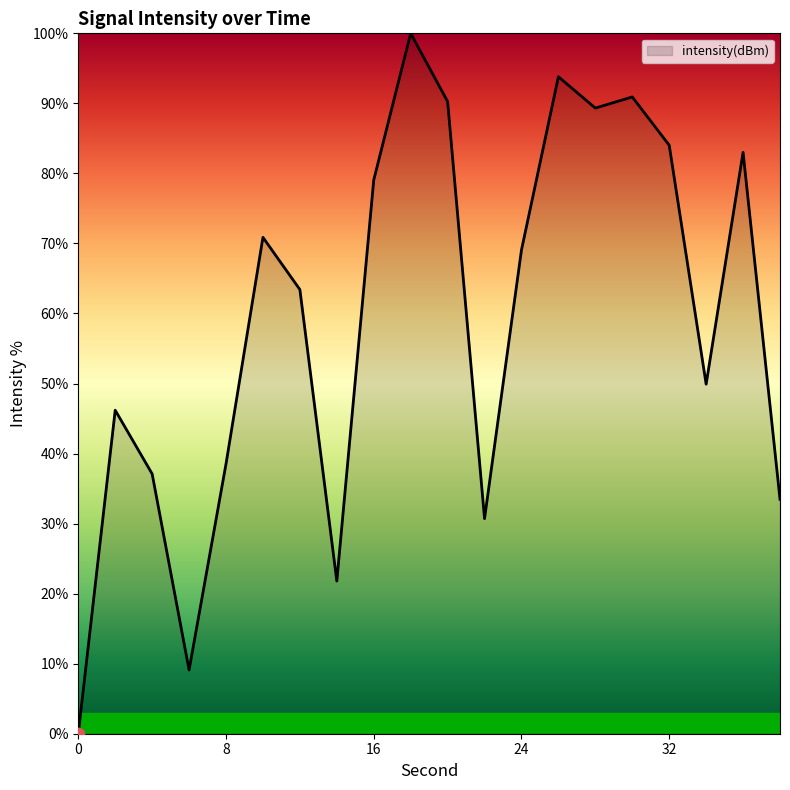

What is the greatest value displayed?

100.0